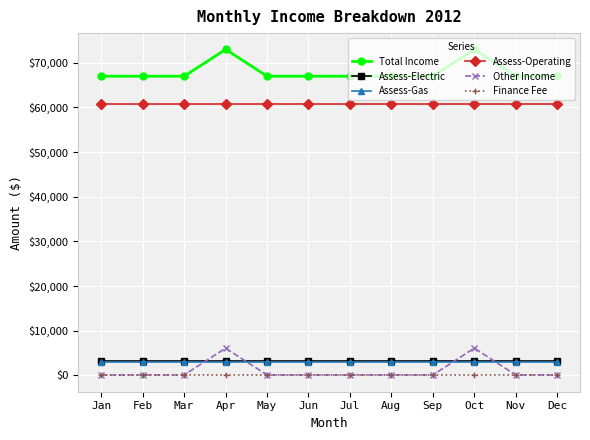

The value of Total Income at Dec is 118952. True or false?

False